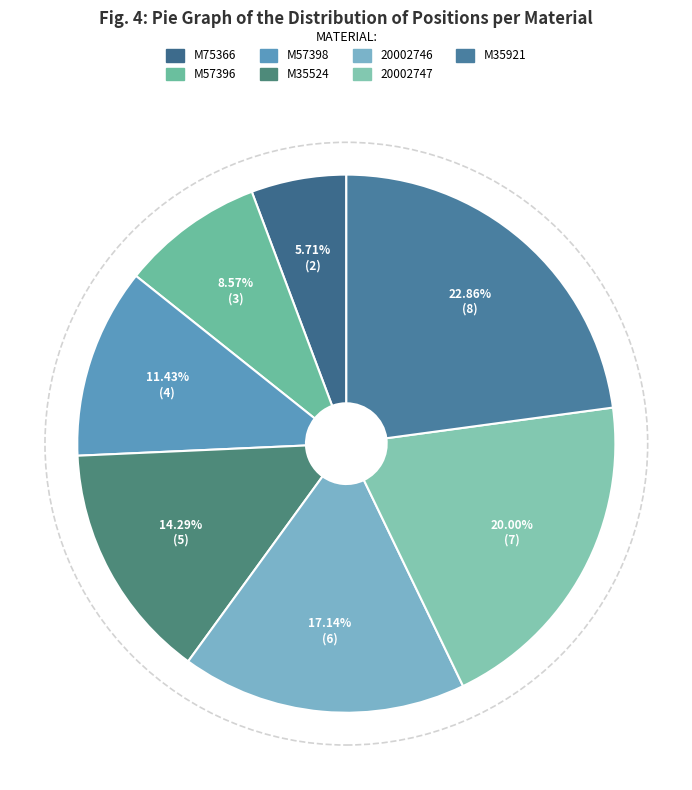

Rank the categories by value from lowest to highest.

M75366, M57396, M57398, M35524, 20002746, 20002747, M35921